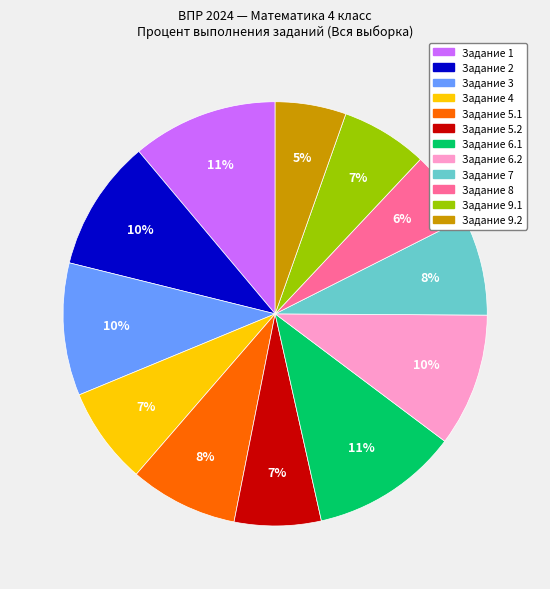

To the nearest percent, what is the average slice percentage?

8%